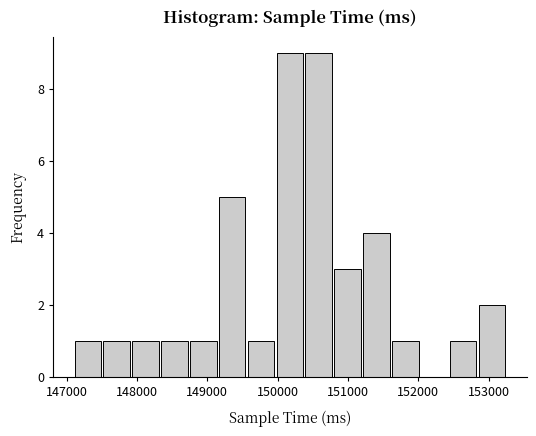

Reading left to right, list every bar in this chart as the range it spans on the x-axis followed by its height. Neither the bar edges nor the heights are printed on the chart, so give them approximately, as read against the axes.

147100 to 147500: 1
147500 to 147900: 1
147900 to 148300: 1
148300 to 148800: 1
148800 to 149200: 1
149200 to 149600: 5
149600 to 150000: 1
150000 to 150400: 9
150400 to 150800: 9
150800 to 151200: 3
151200 to 151600: 4
151600 to 152000: 1
152000 to 152400: 0
152400 to 152900: 1
152900 to 153300: 2